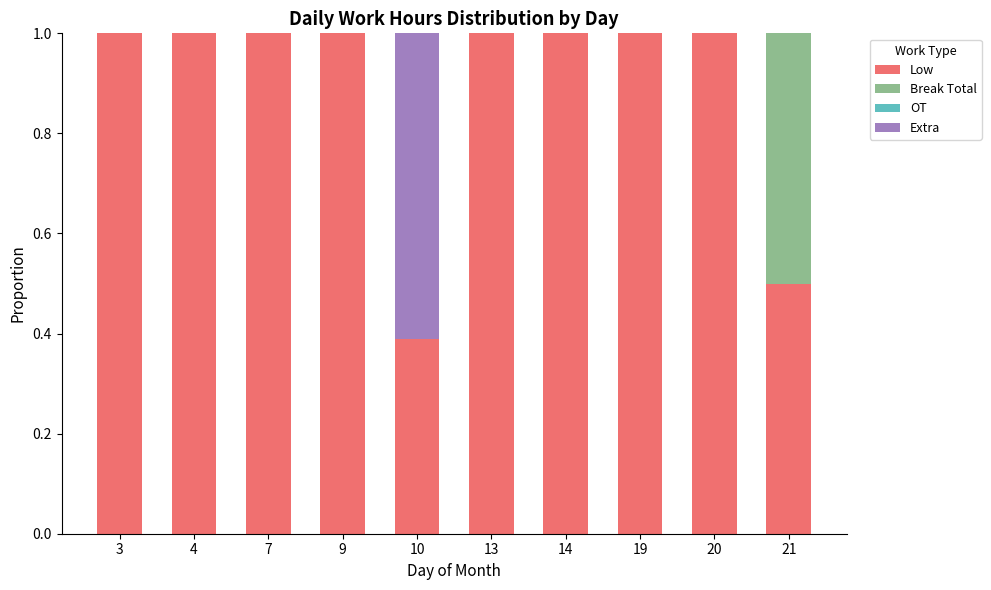

What is the total value across all series at 20?

1.0